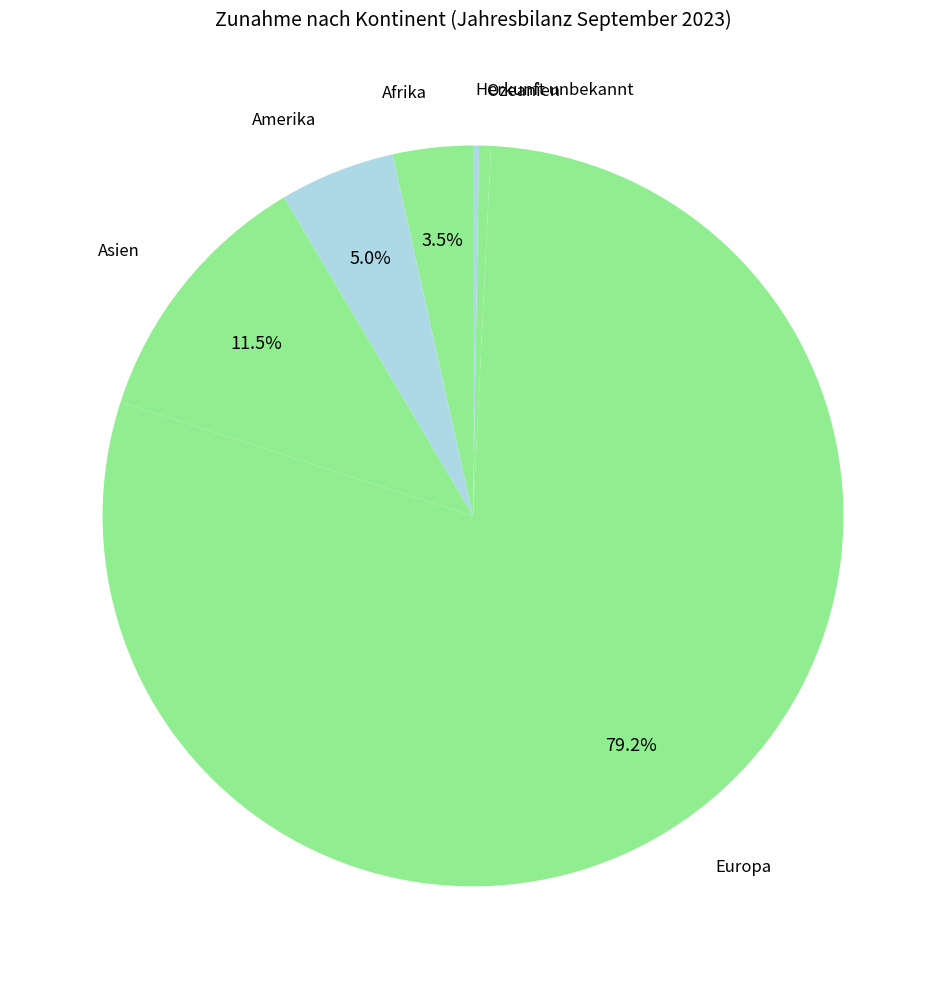

What percentage is NOT represented by Asien?

88.5%